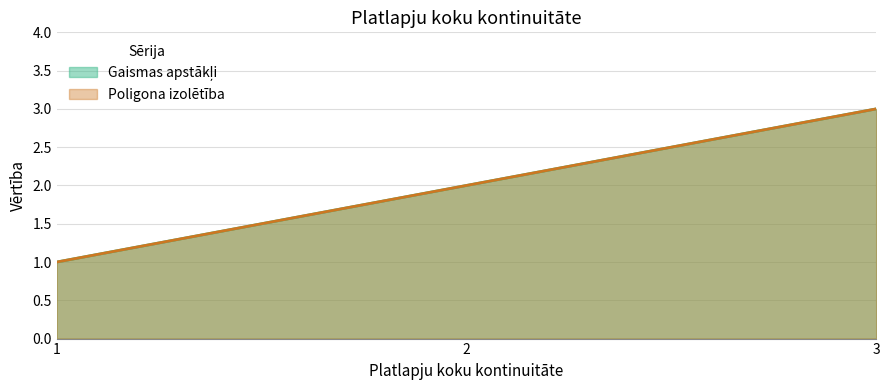

Is the value of Poligona izolētība at 1 greater than the value of Gaismas apstākļi at 2?

No